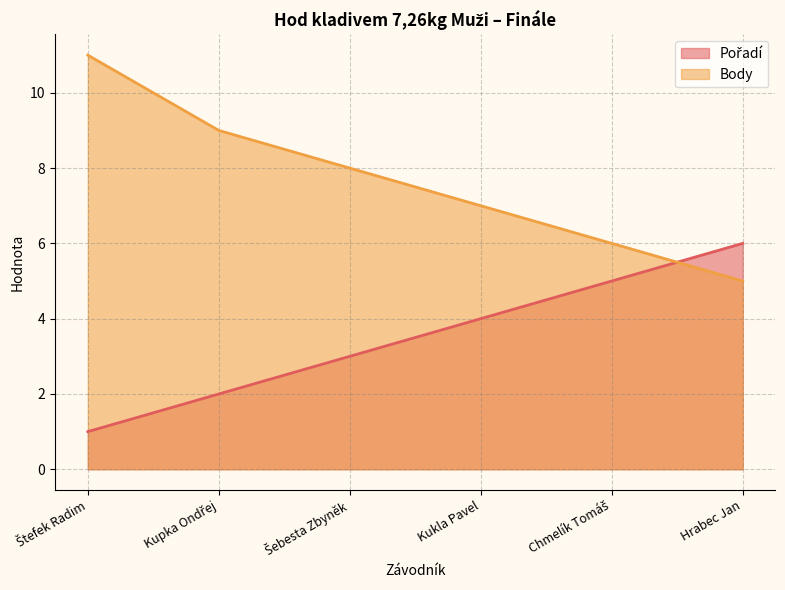

Reading left to right, transcribe all the data shown in this chart.

Pořadí: 1	2	3	4	5	6
Body: 11	9	8	7	6	5